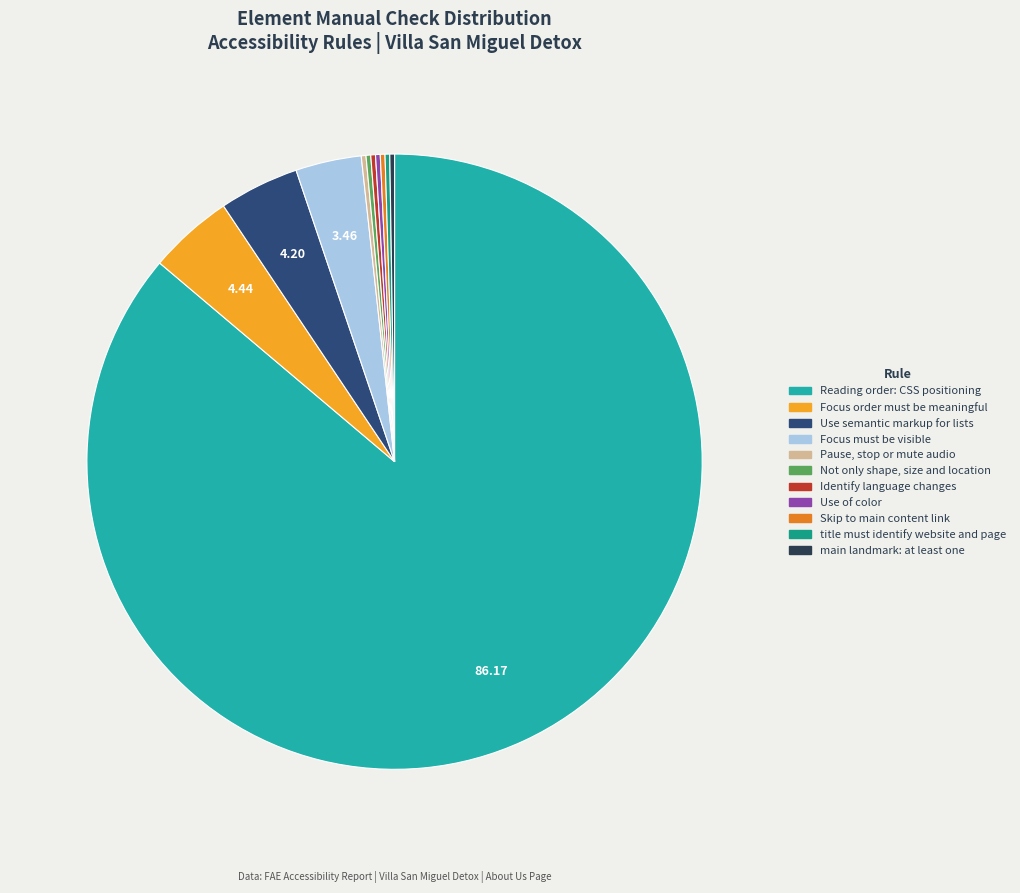

What is the largest slice in the pie chart?

Reading order: CSS positioning